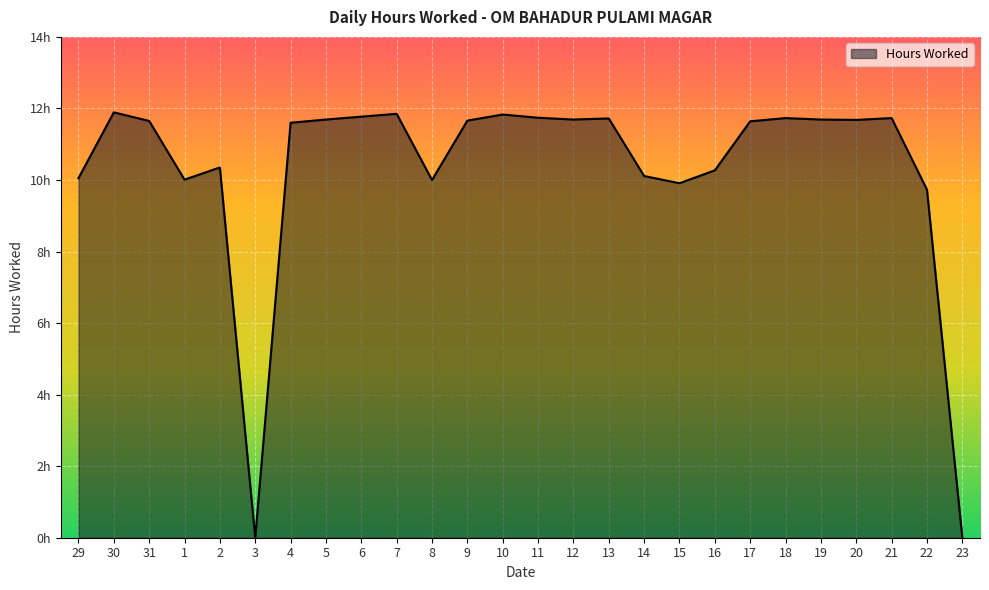

Does the chart have visible grid lines?

Yes